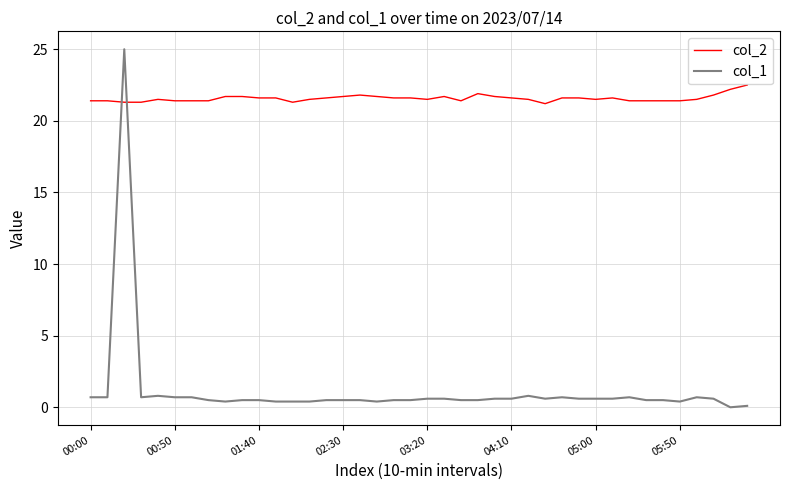

Which series has the largest total across all categories?

col_2